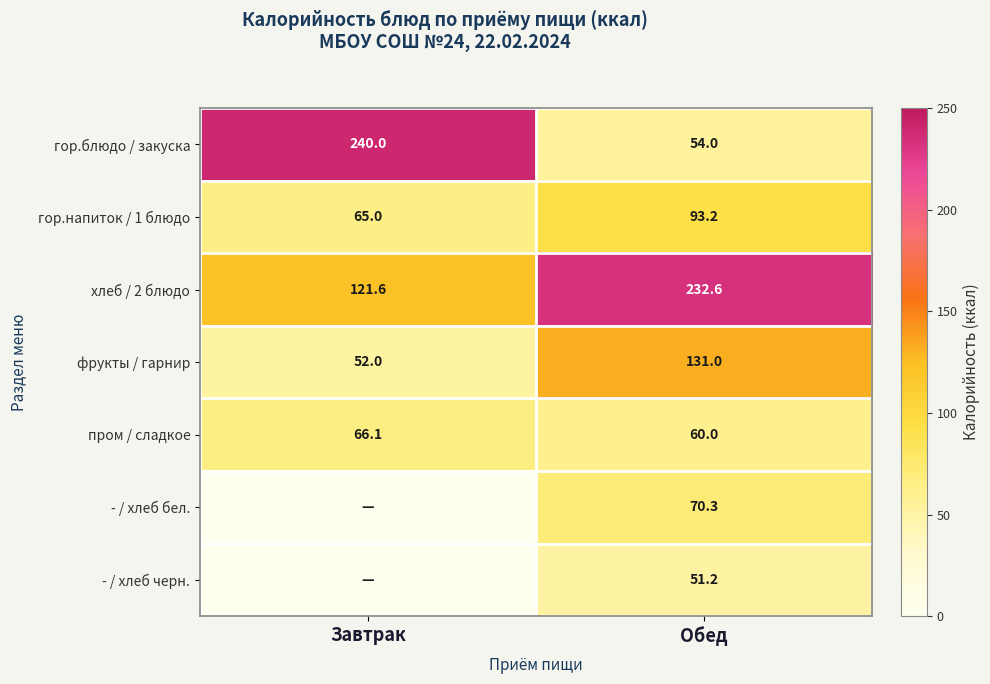

At which category is the sum across all series the highest?

Обед